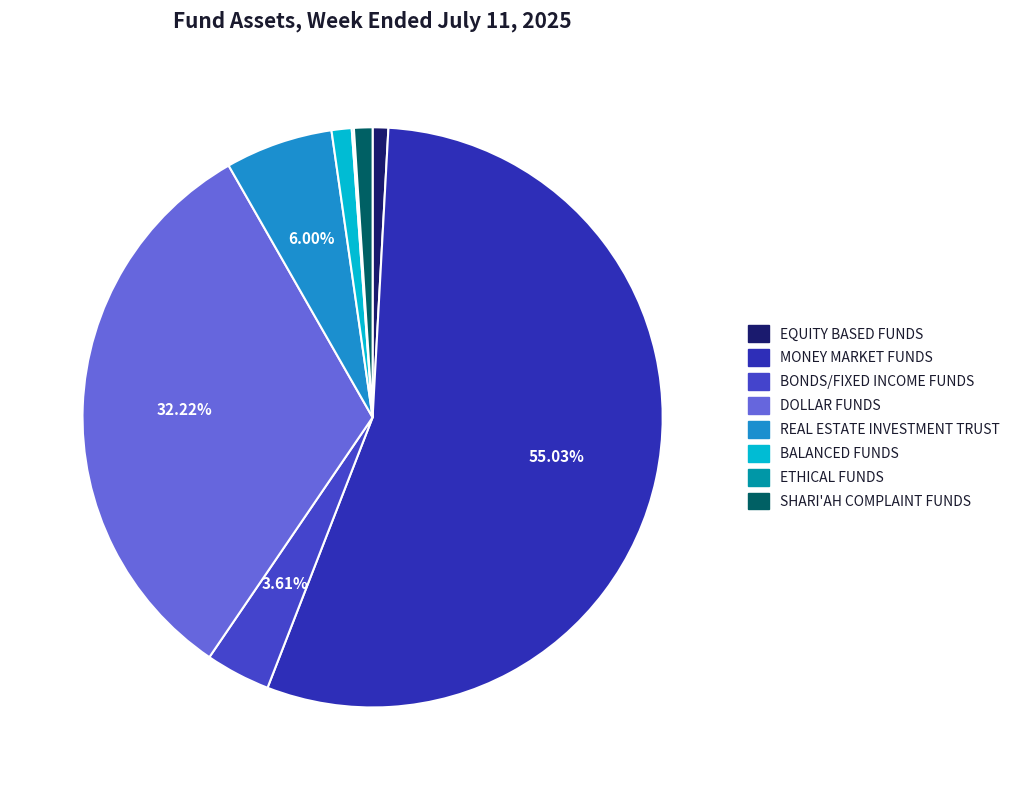

Count the number of slices in the pie.

8